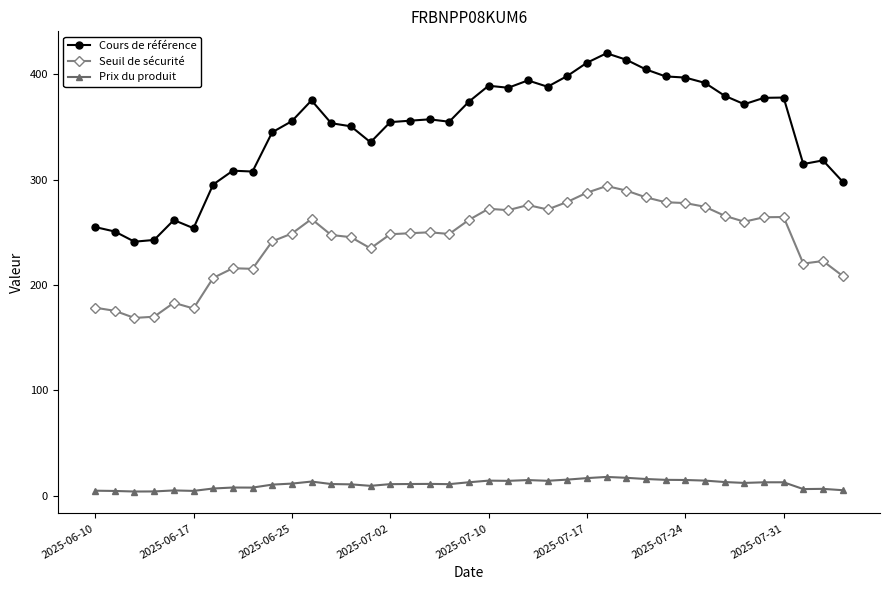

True or false: Cours de référence and Prix du produit intersect in this chart.

False